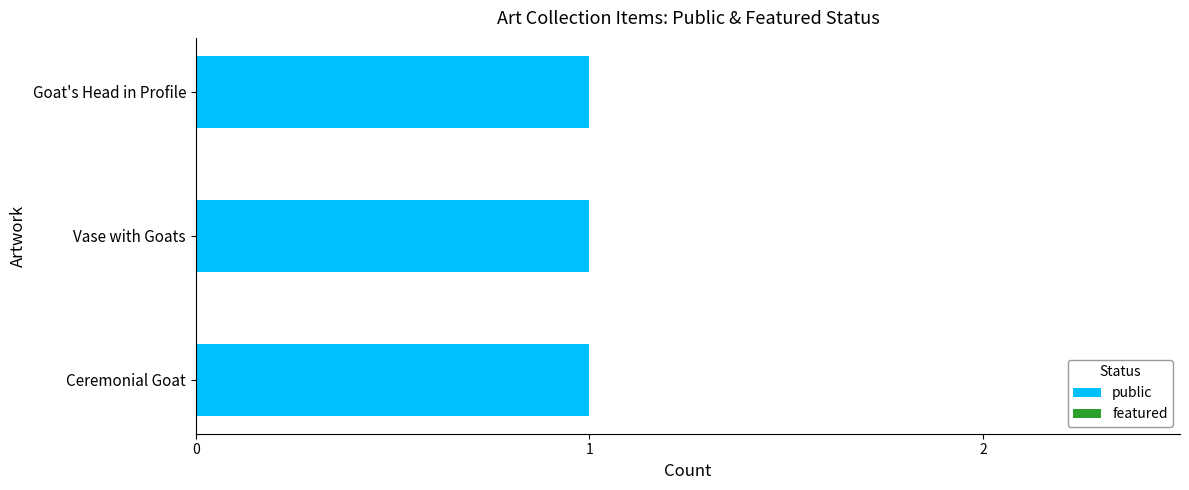

What is the sum of all public values?

3